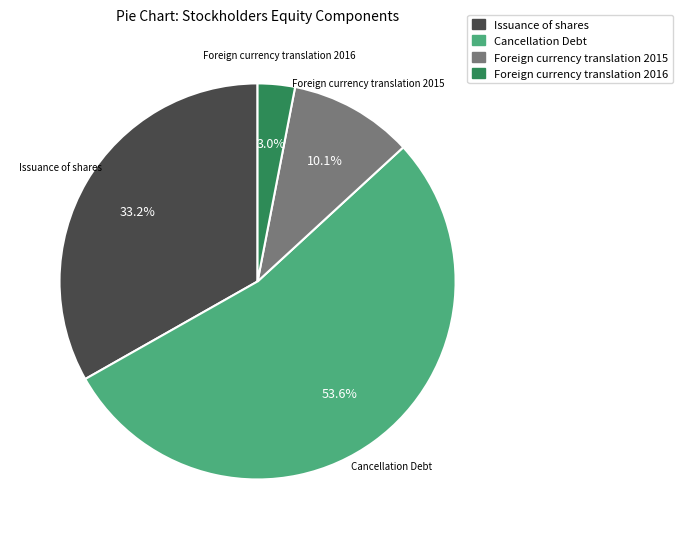

Is it true that Foreign currency translation 2015 is 10% of the pie?

True